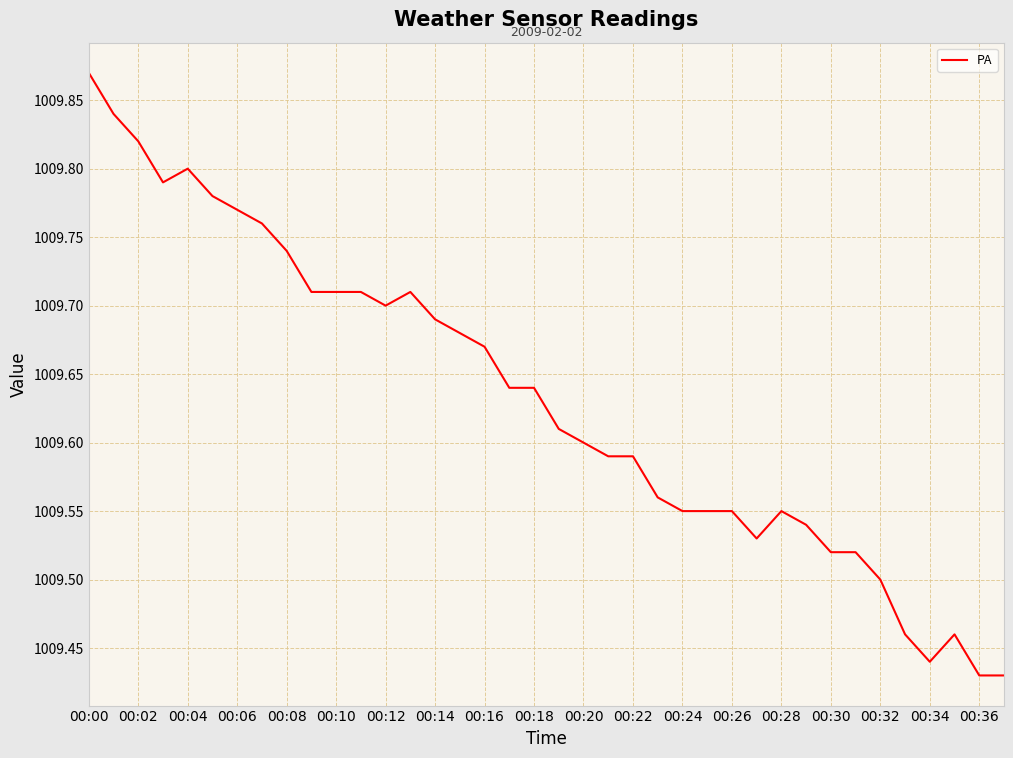

The chart shows a value of 1442.1 at 00:30. True or false?

False